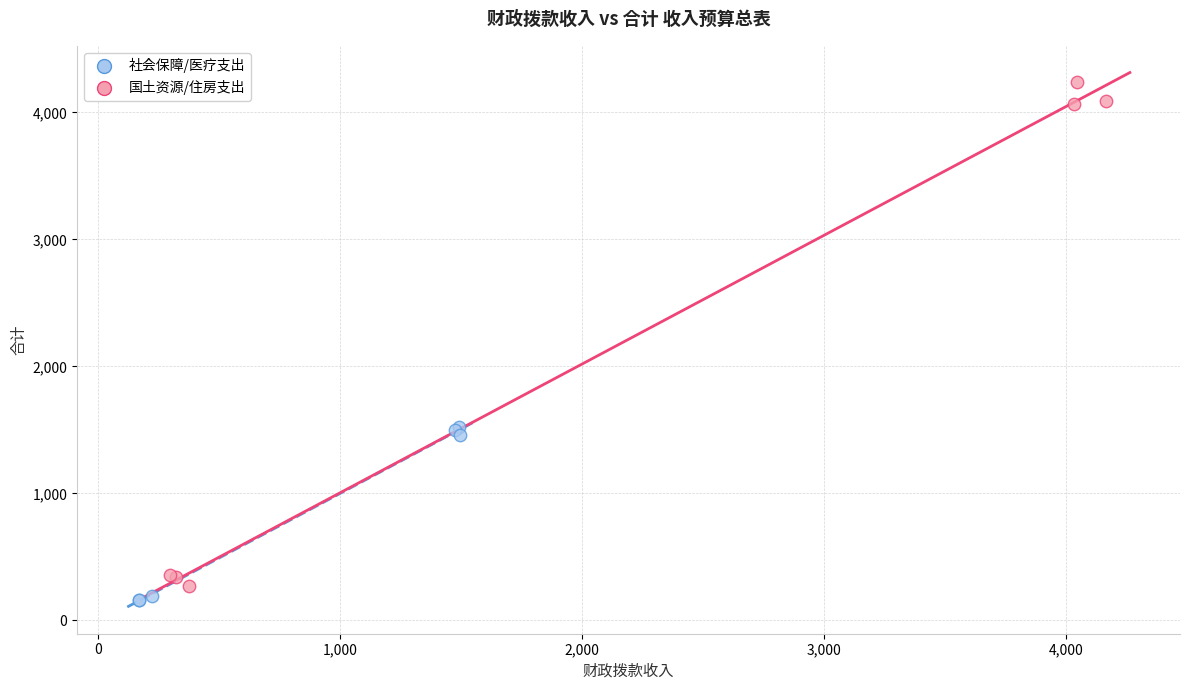

Which series reaches the maximum Y coordinate?

国土资源/住房支出